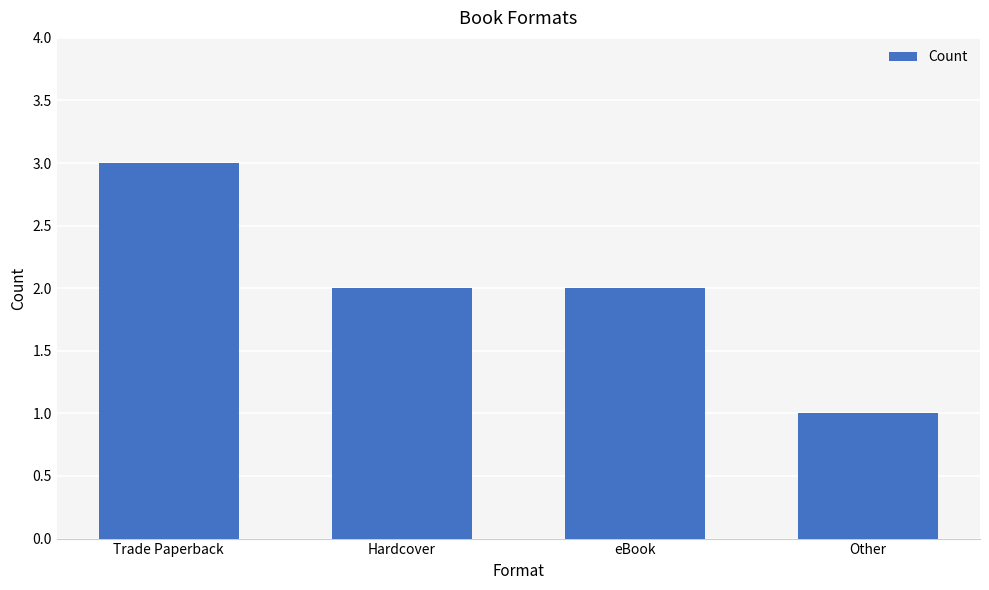

Between eBook and Other, which is larger?

eBook